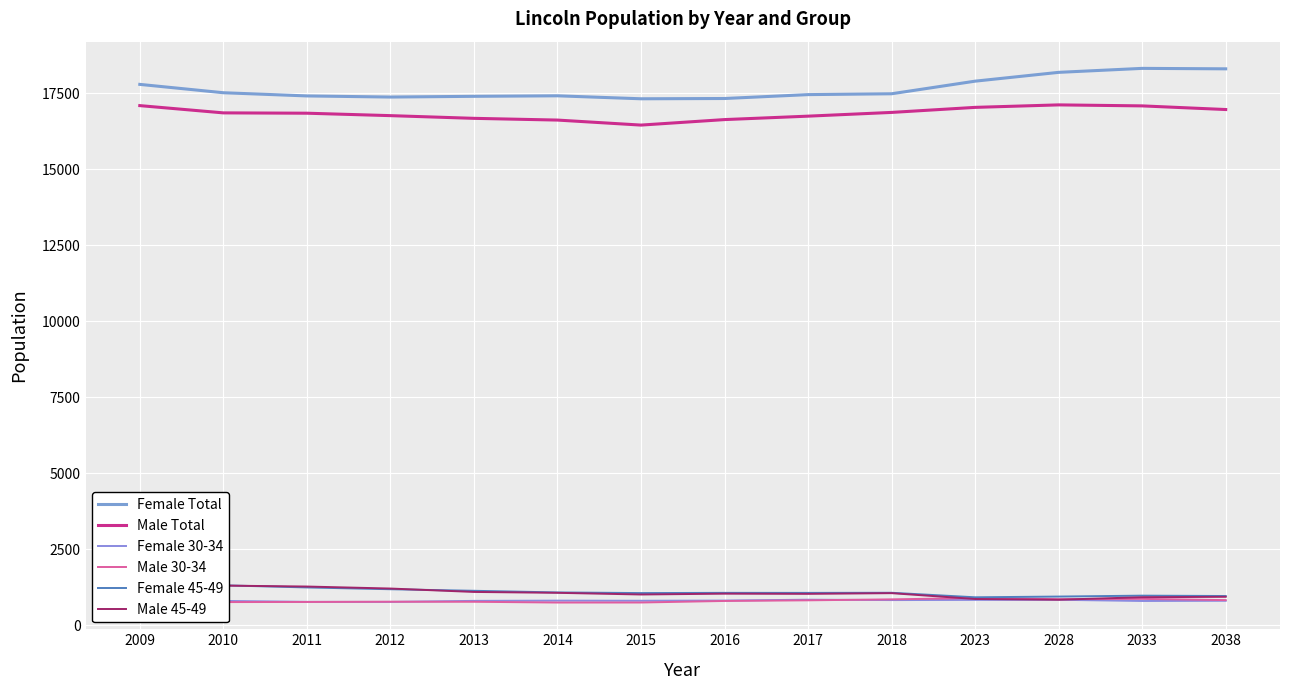

Which series has the largest range (max minus min)?

Female Total